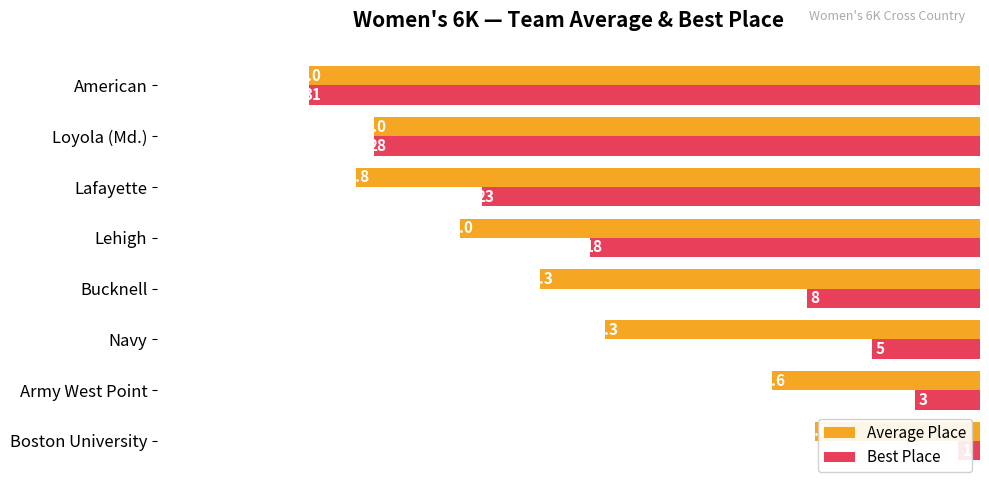

At how many categories does at least one series exceed 16?

6